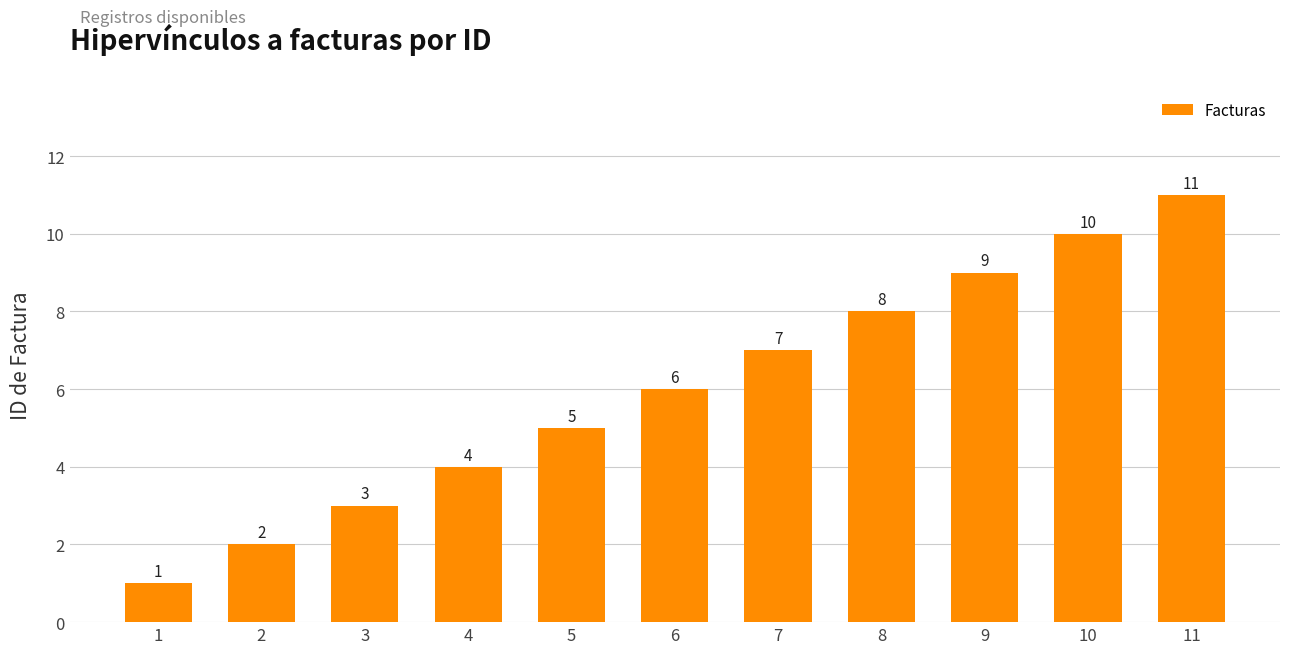

Does the chart contain any negative values?

No